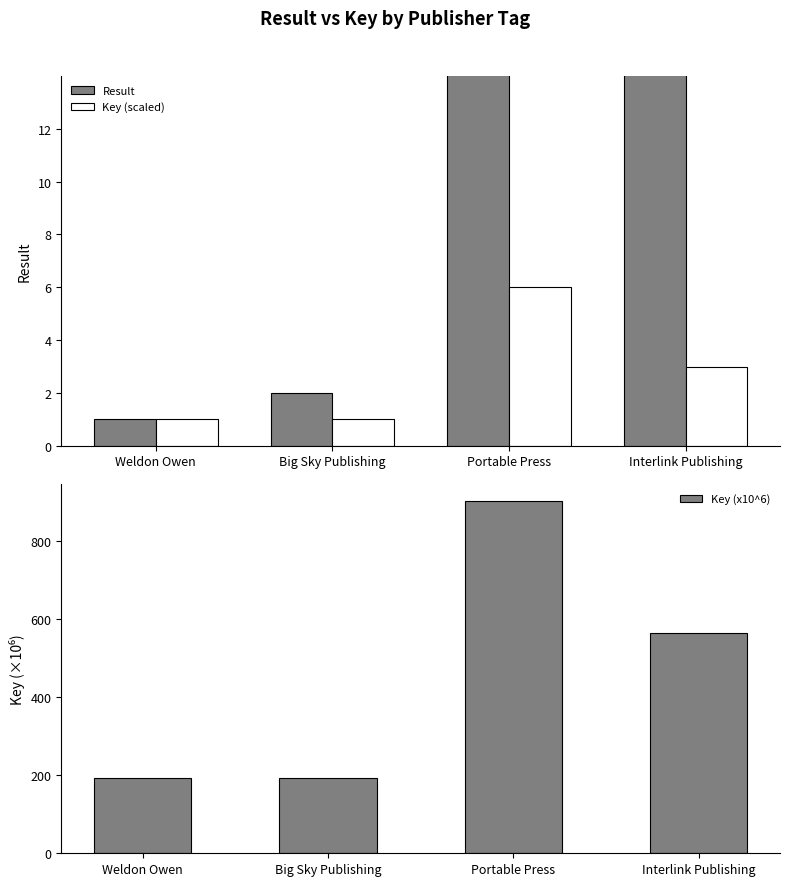

Which category has the lowest value in the Key (scaled) series?

Weldon Owen